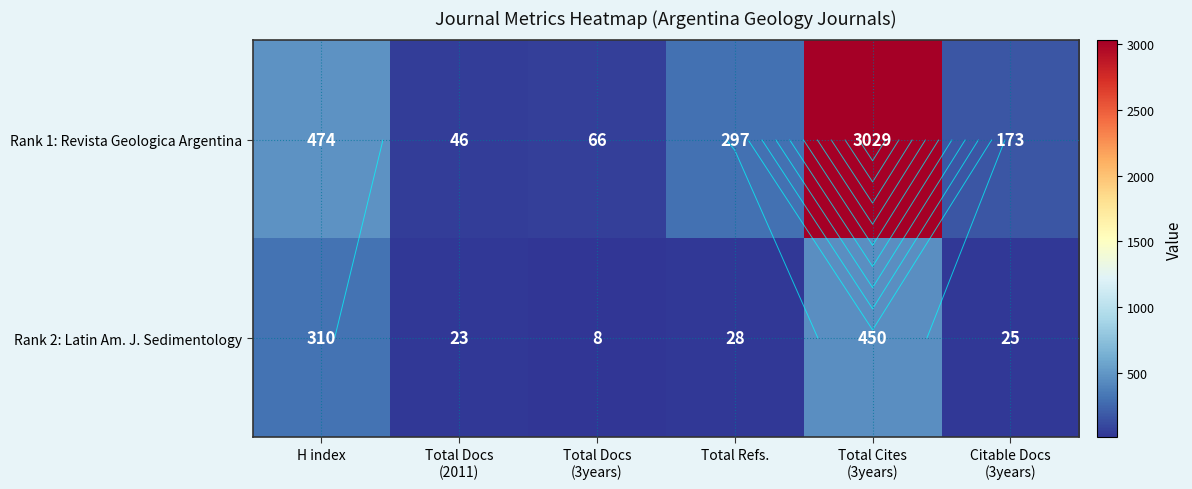

At which category does the chart reach its minimum across all series?

Total Docs
(3years)